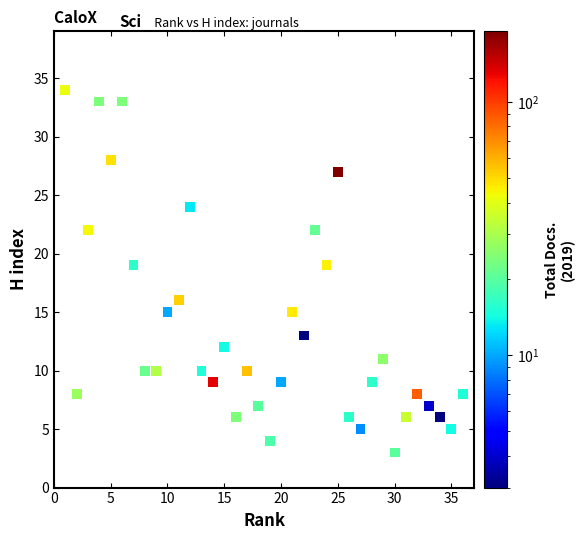

What is the range of Y values (max minus min)?

31